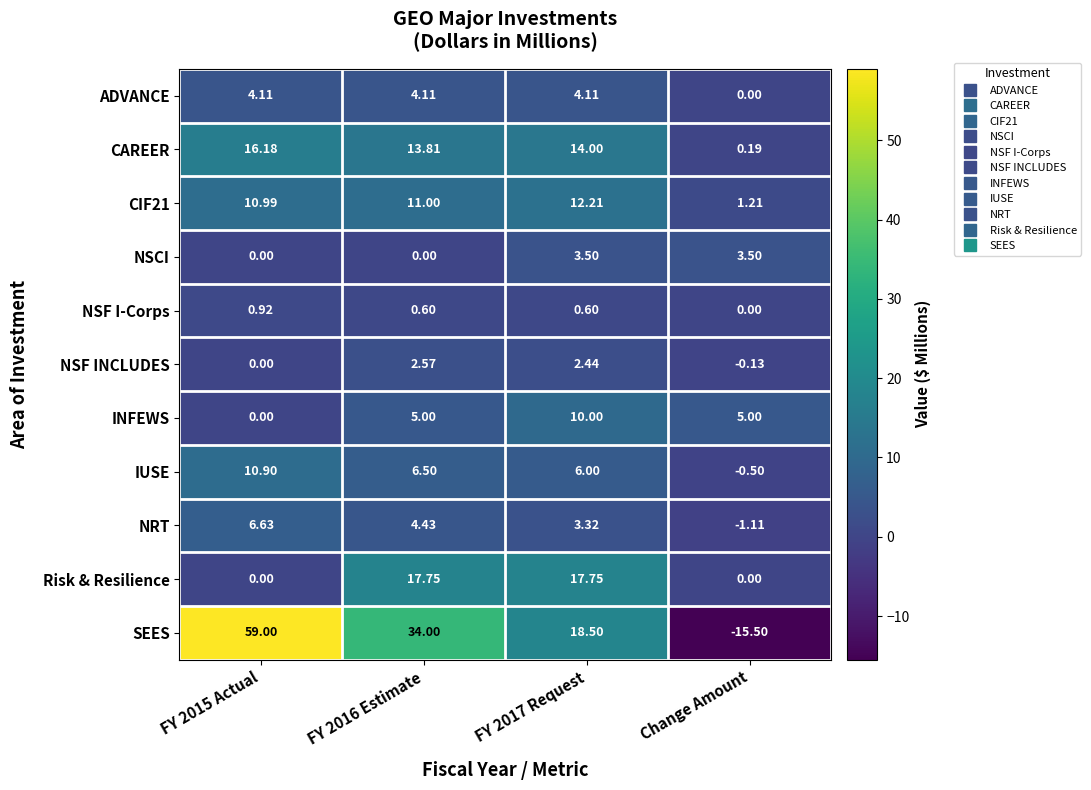

What is the spread (max minus min) of values at FY 2017 Request?

17.9